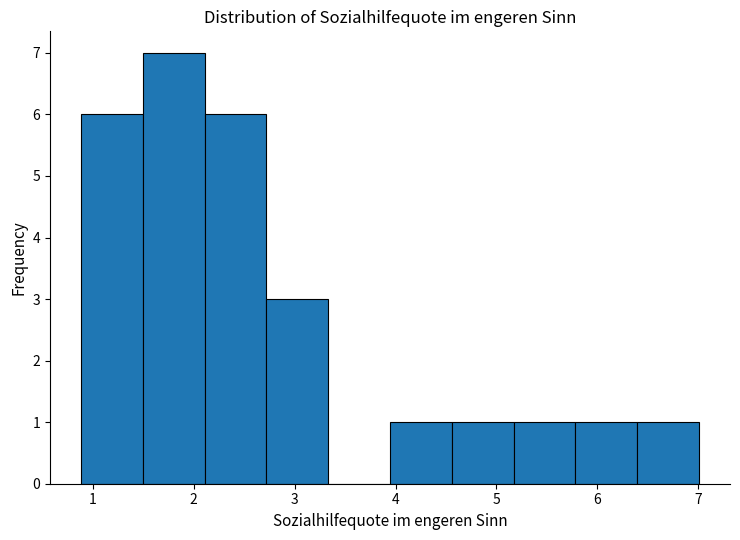

Which range on the x-axis has the tallest bar?

1.5 to 2.1